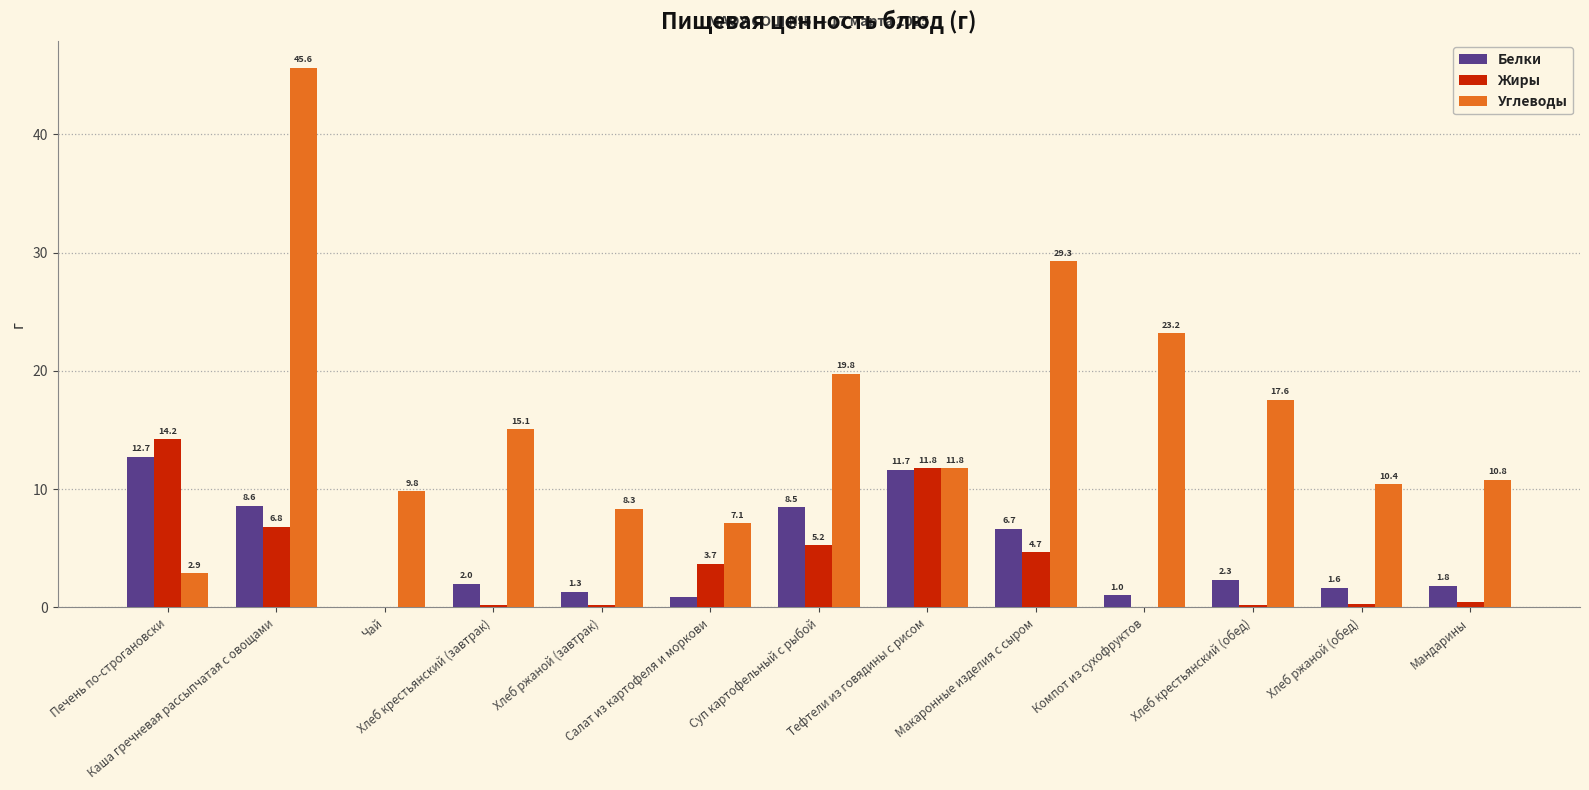

Which series has the largest total across all categories?

Углеводы